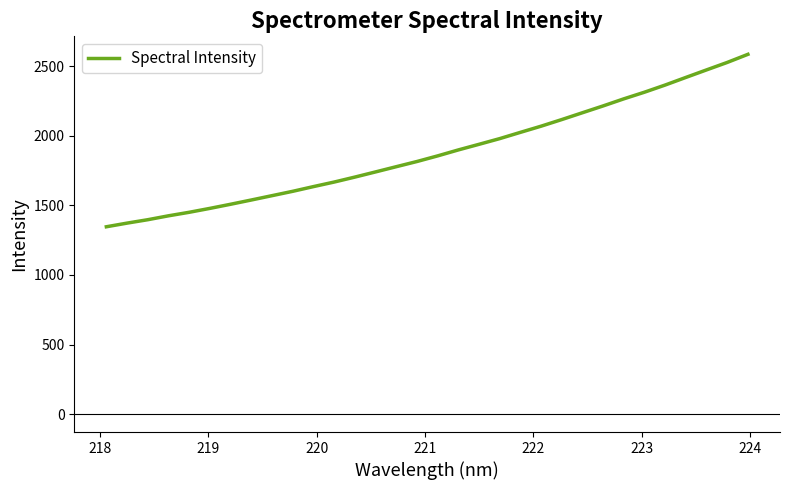

What is the smallest value displayed?

1346.7